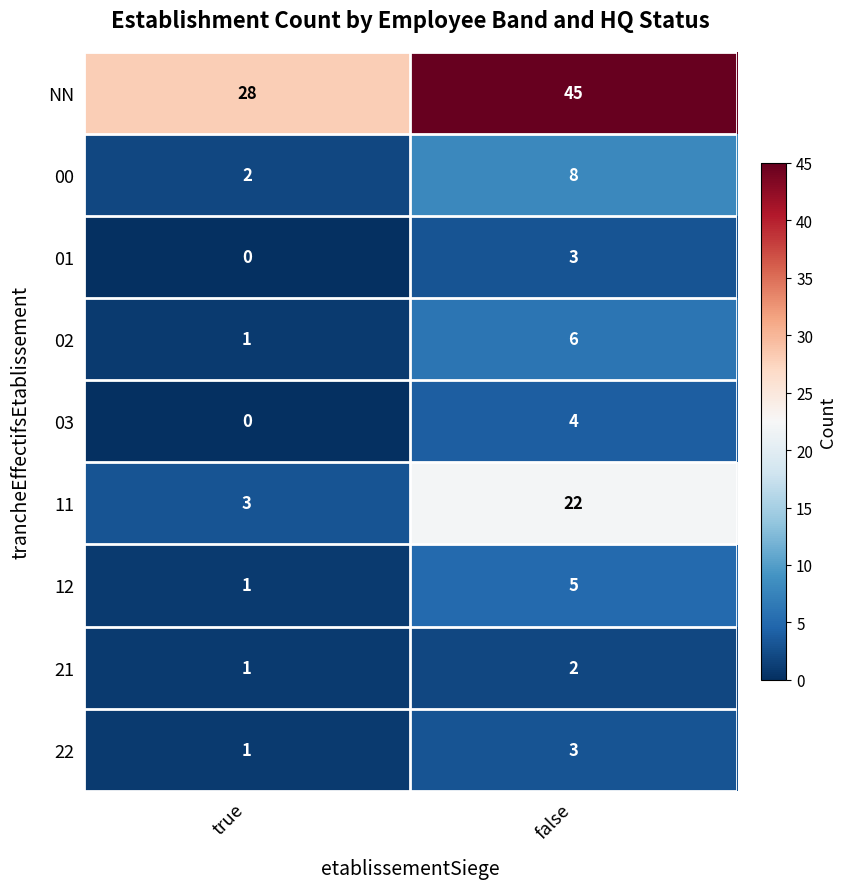

List the labels in order of 21 value, largest first.

false, true